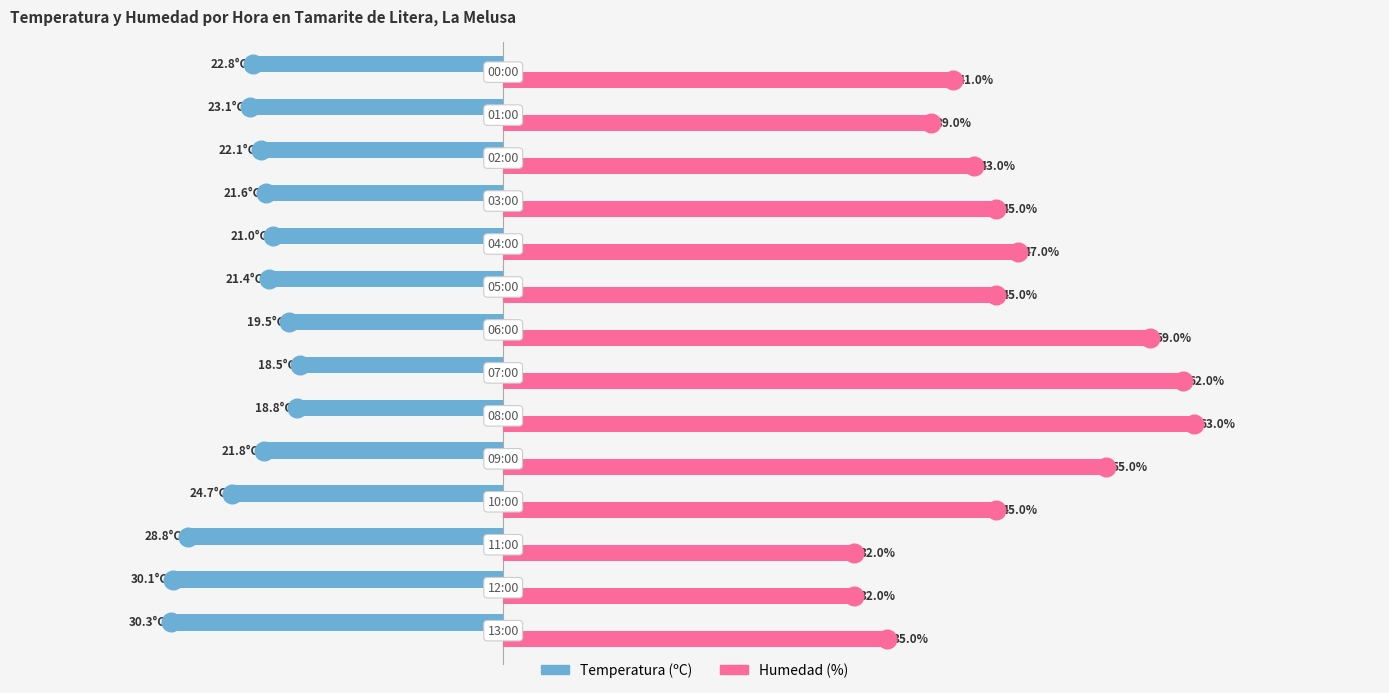

Which series has the widest spread of Y values?

Humedad (%)